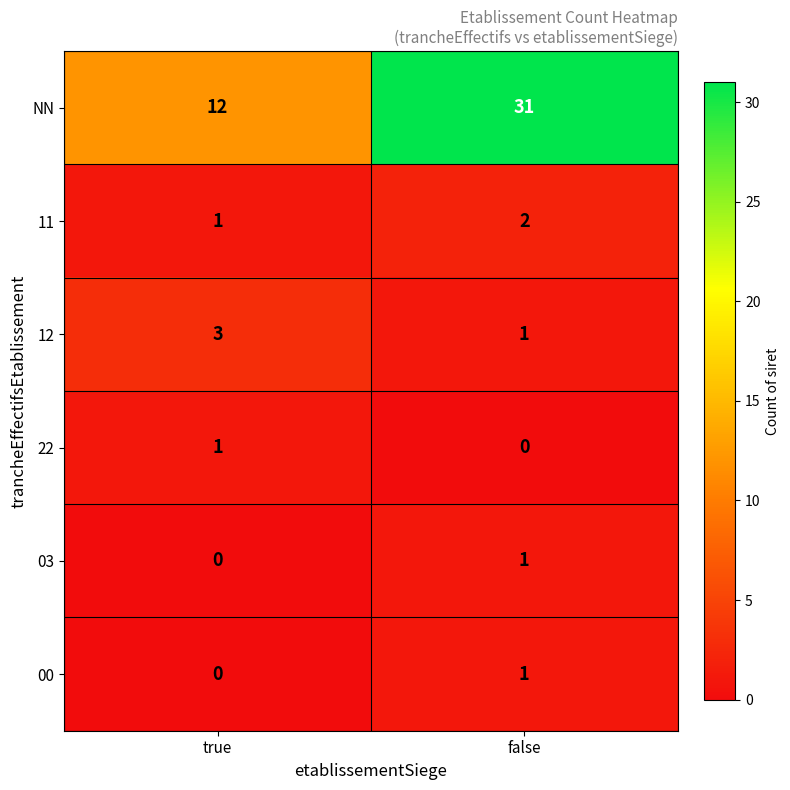

Between true and false, which series saw the biggest shift?

NN